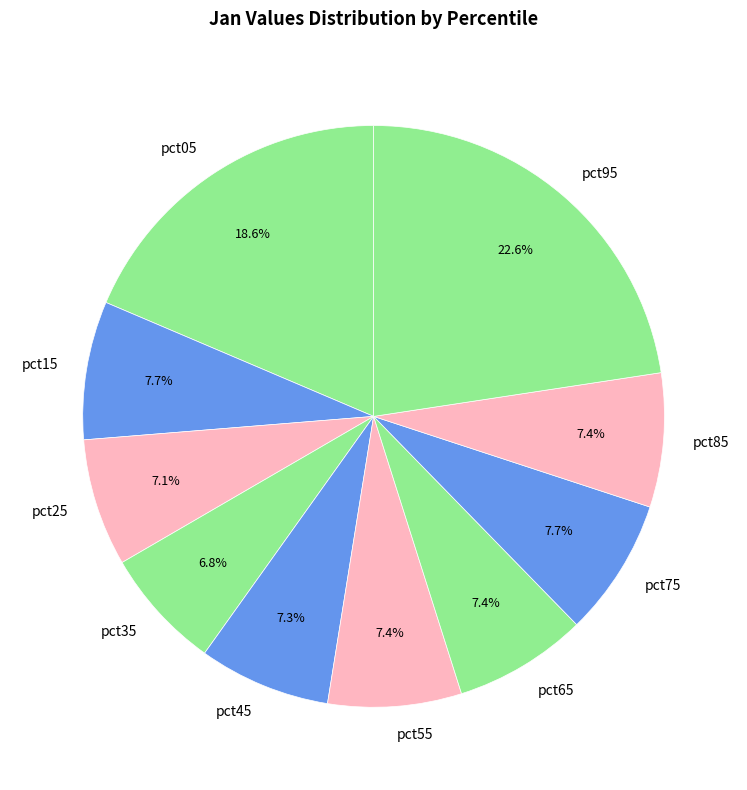

Is there a majority slice in this chart?

No